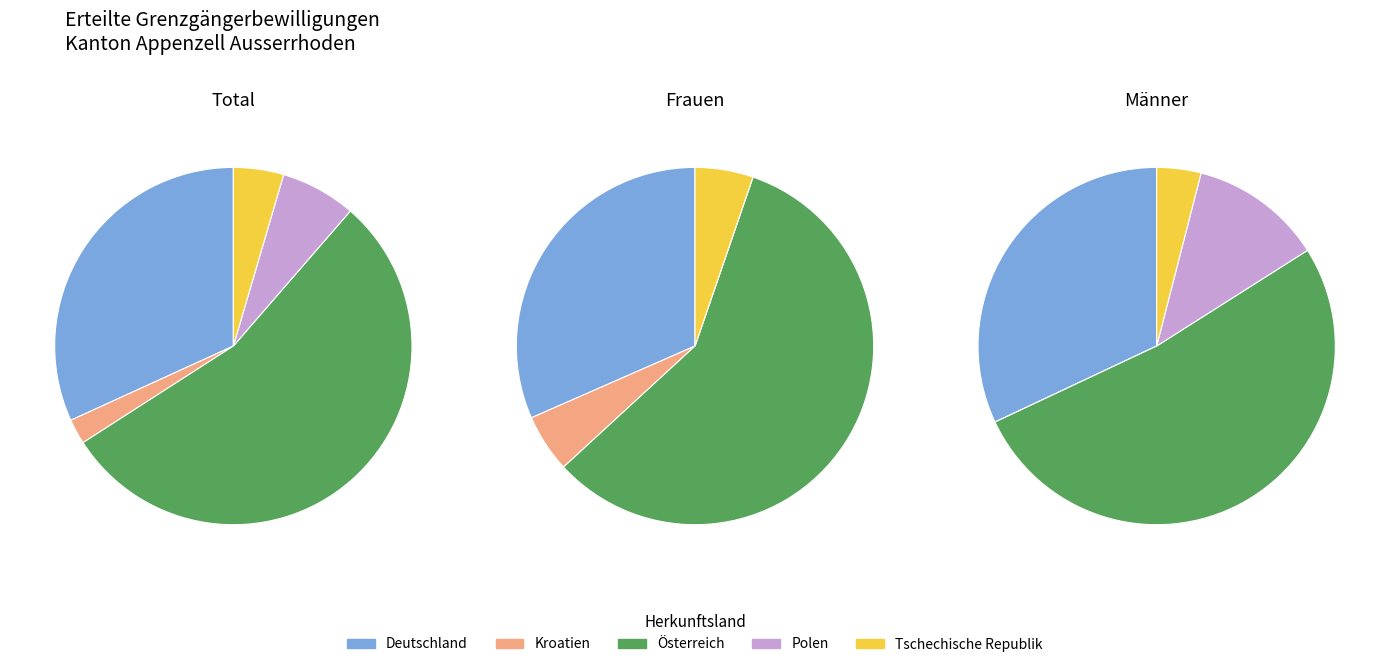

The Total slice represents 39% of the pie. True or false?

False